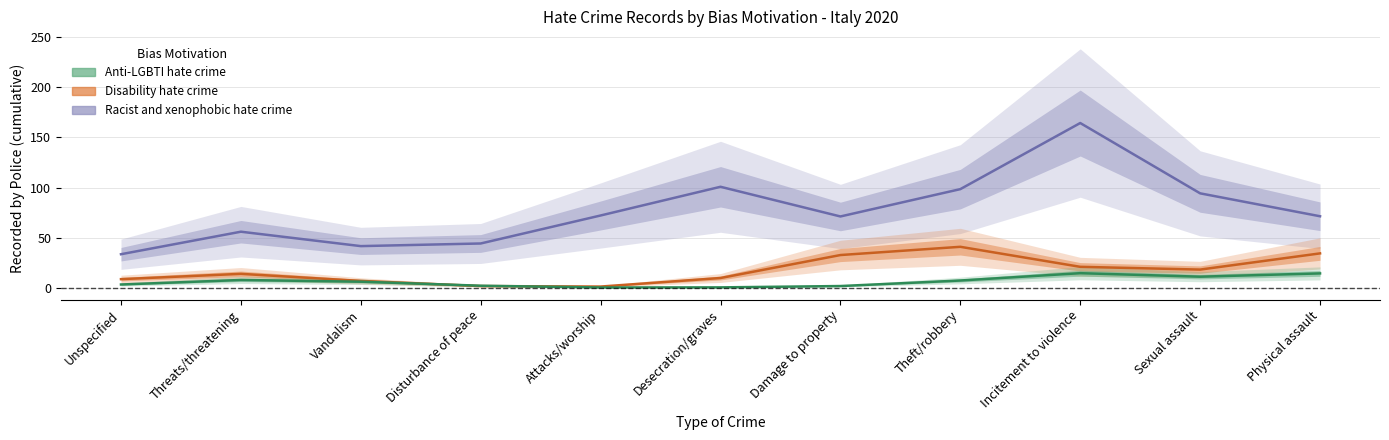

At which label is Anti-LGBTI hate crime closest to 7?

Theft/robbery